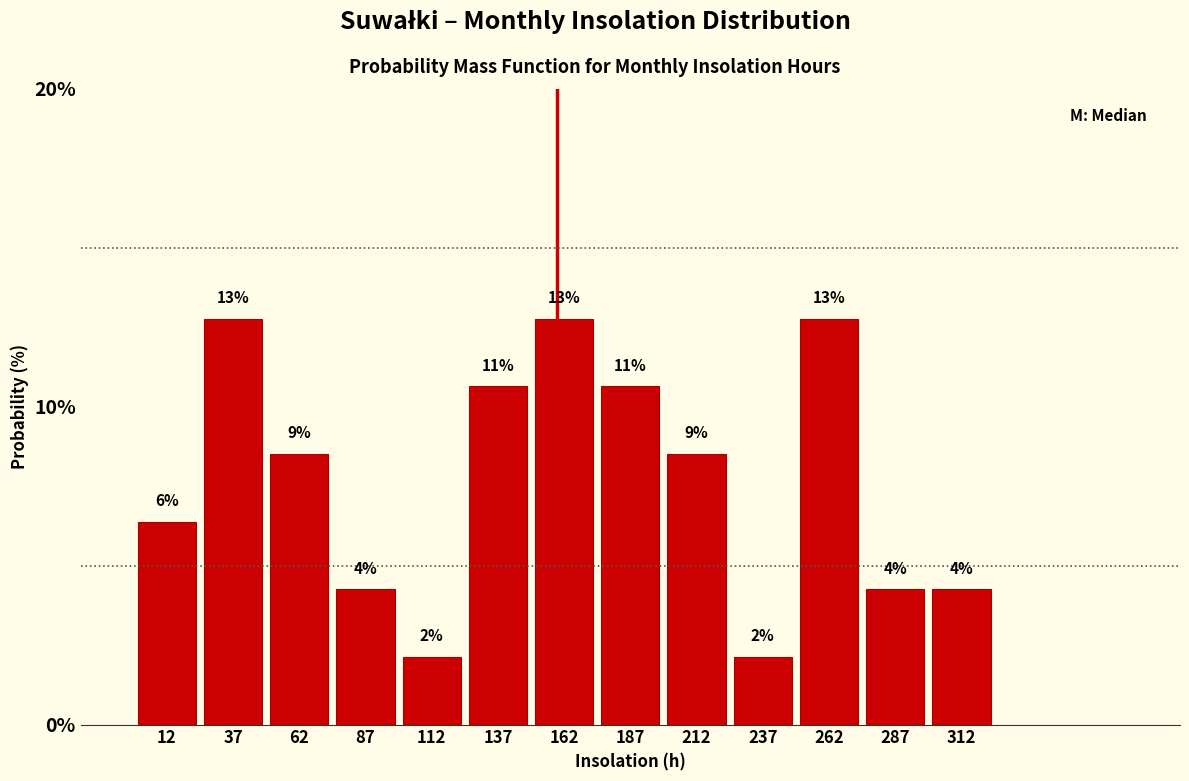

Does the chart contain any negative values?

No